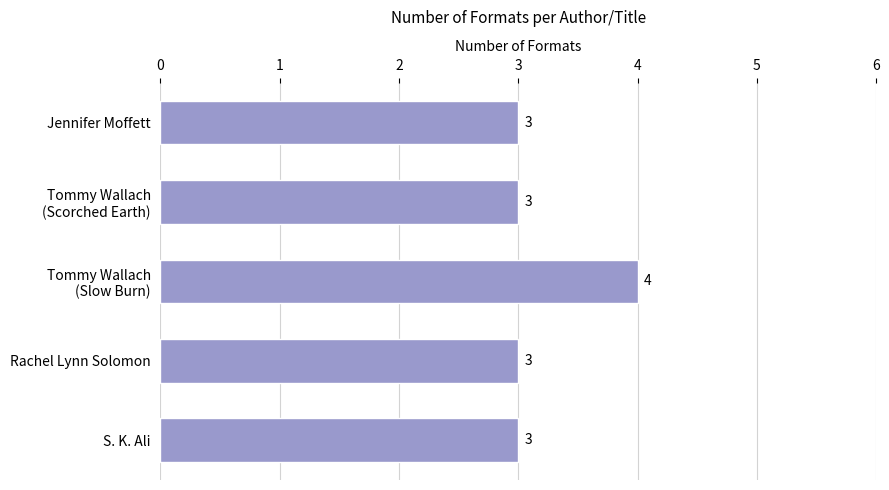

Which category has the highest value across all series?

Tommy Wallach
(Slow Burn)